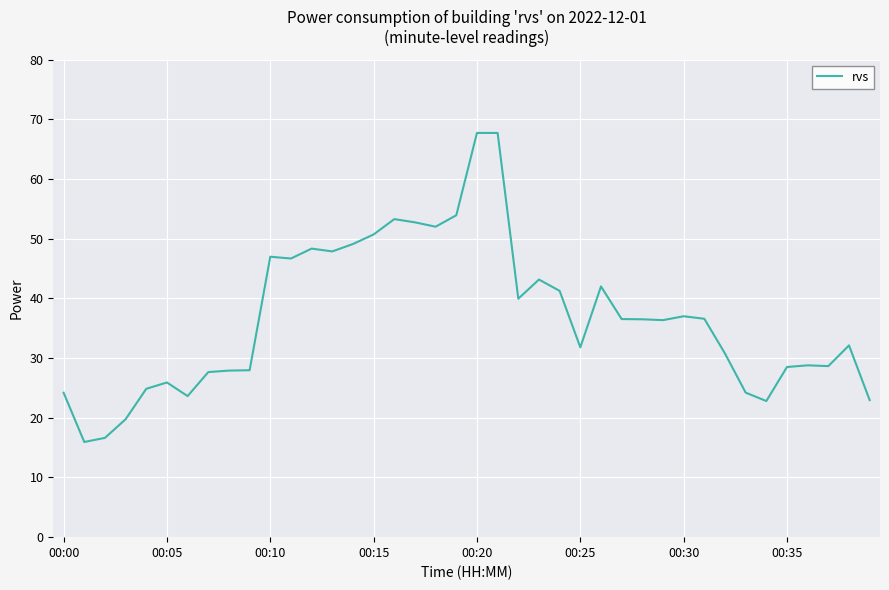

What is the minimum value shown in the chart?

15.9